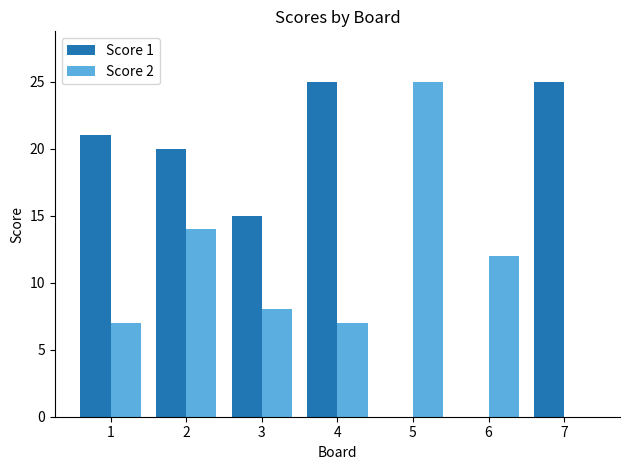

What is the highest value of the Score 1 series?

25